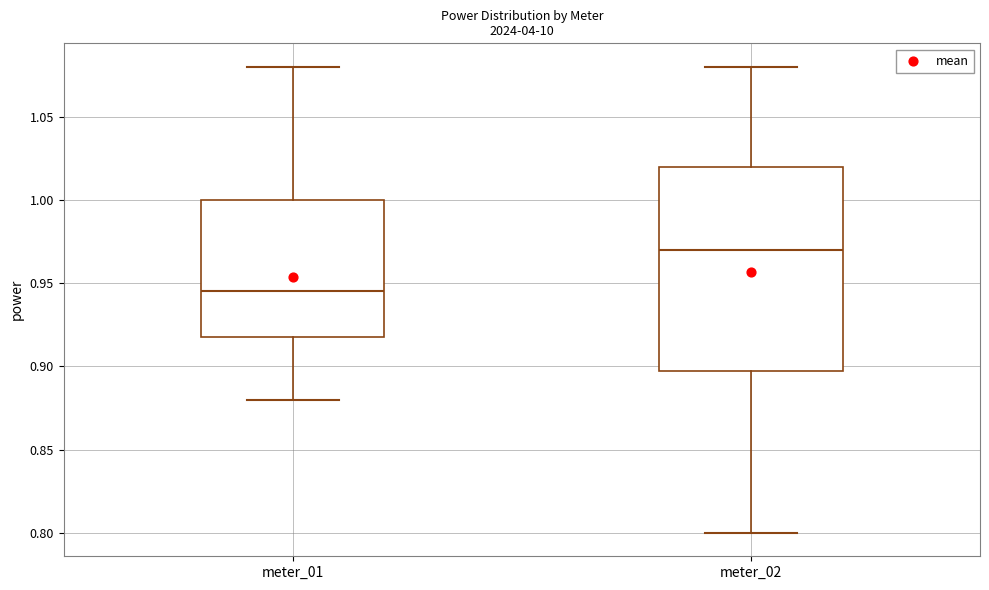

Reading left to right, read every box against the y-axis: the position of its median line, the range the box covers, and the ends of its whiskers. The values are not printed on the chart, so give them approximately, as read against the axis.

meter_01: median 0.945, box 0.920 to 1.000, whiskers 0.880 to 1.080
meter_02: median 0.970, box 0.900 to 1.020, whiskers 0.800 to 1.080